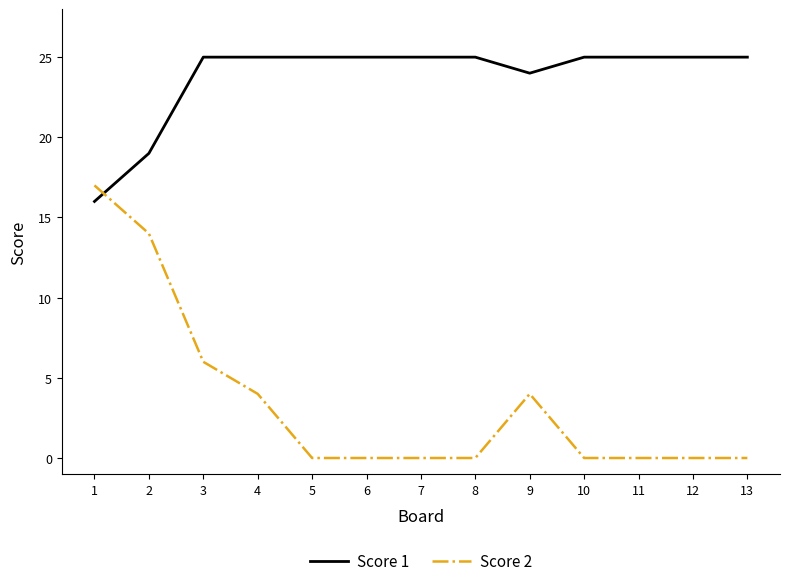

Is the value of Score 2 at 7 greater than the value of Score 1 at 2?

No